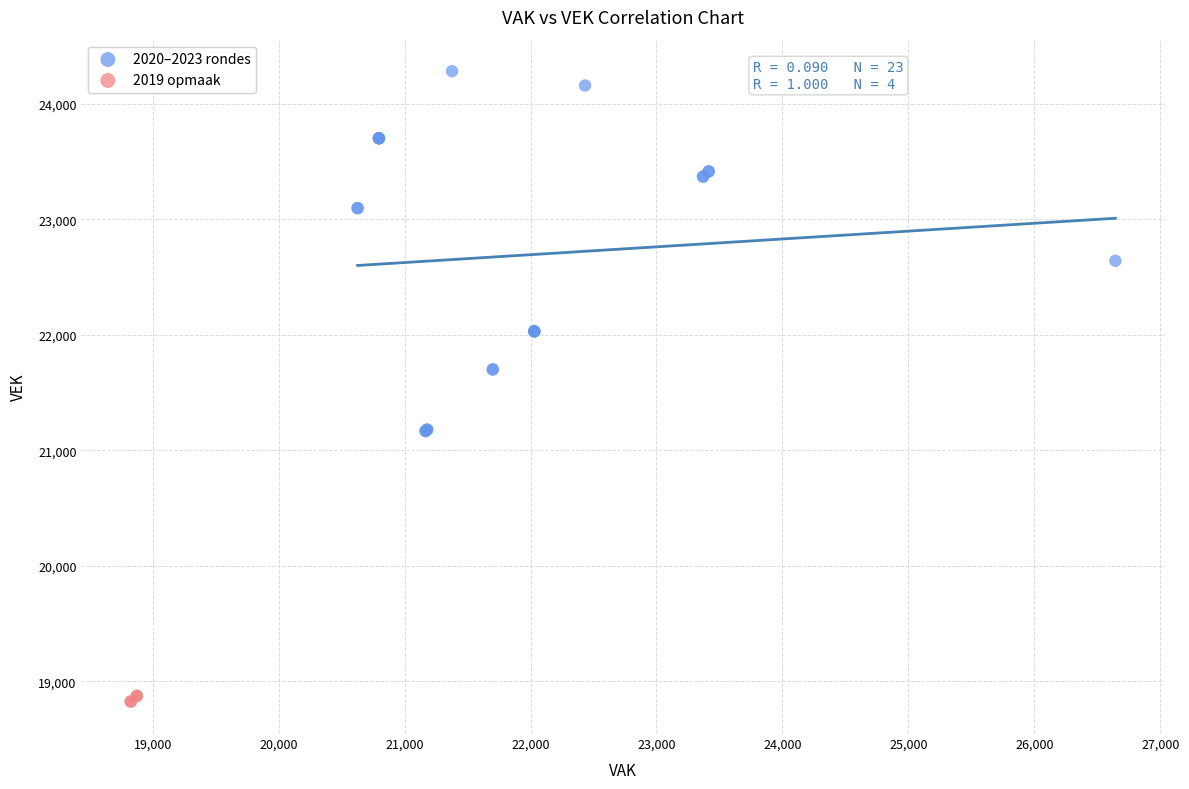

Which series reaches the maximum Y coordinate?

2020–2023 rondes